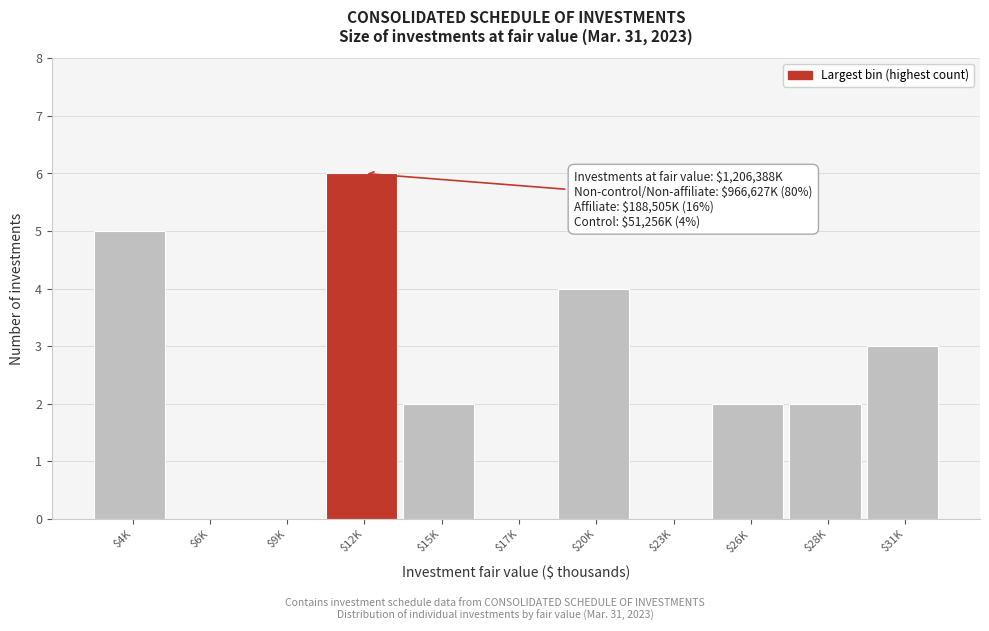

Which category has the highest value across all series?

$12K